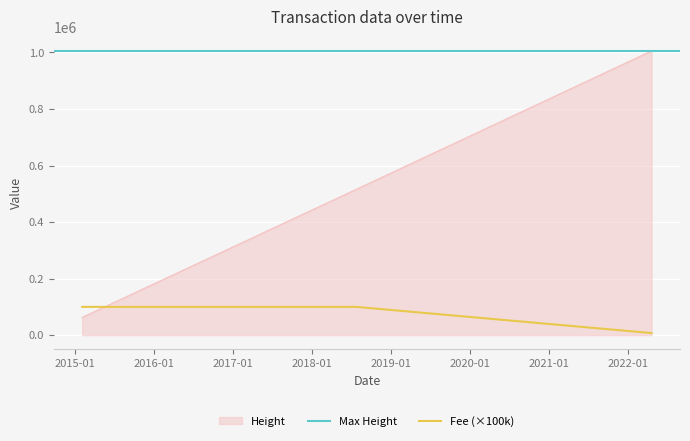

Rank the categories by Height value from lowest to highest.

2015-02-03 08:54:52, 2015-02-03 12:30:38, 2015-03-19 12:58:01, 2017-05-15 18:09:57, 2017-07-20 16:36:07, 2018-04-28 14:03:23, 2018-07-01 17:57:10, 2018-07-24 21:12:12, 2022-04-21 02:18:03